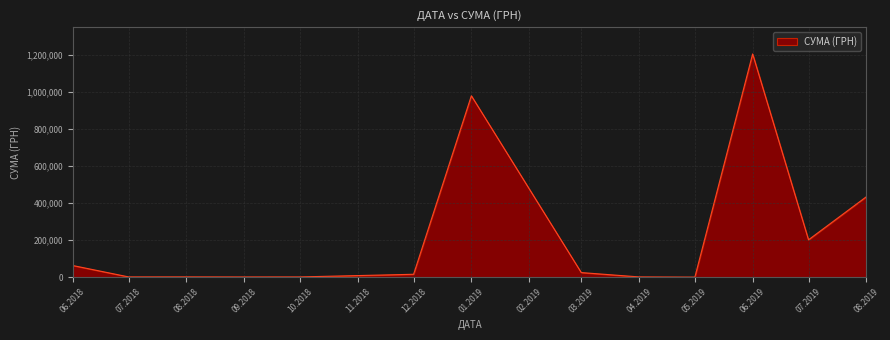

What is the greatest value displayed?

1204251.0